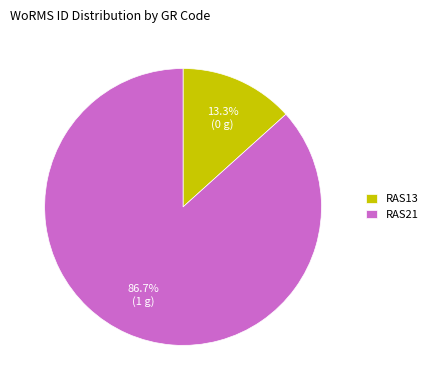

Count the number of slices in the pie.

2